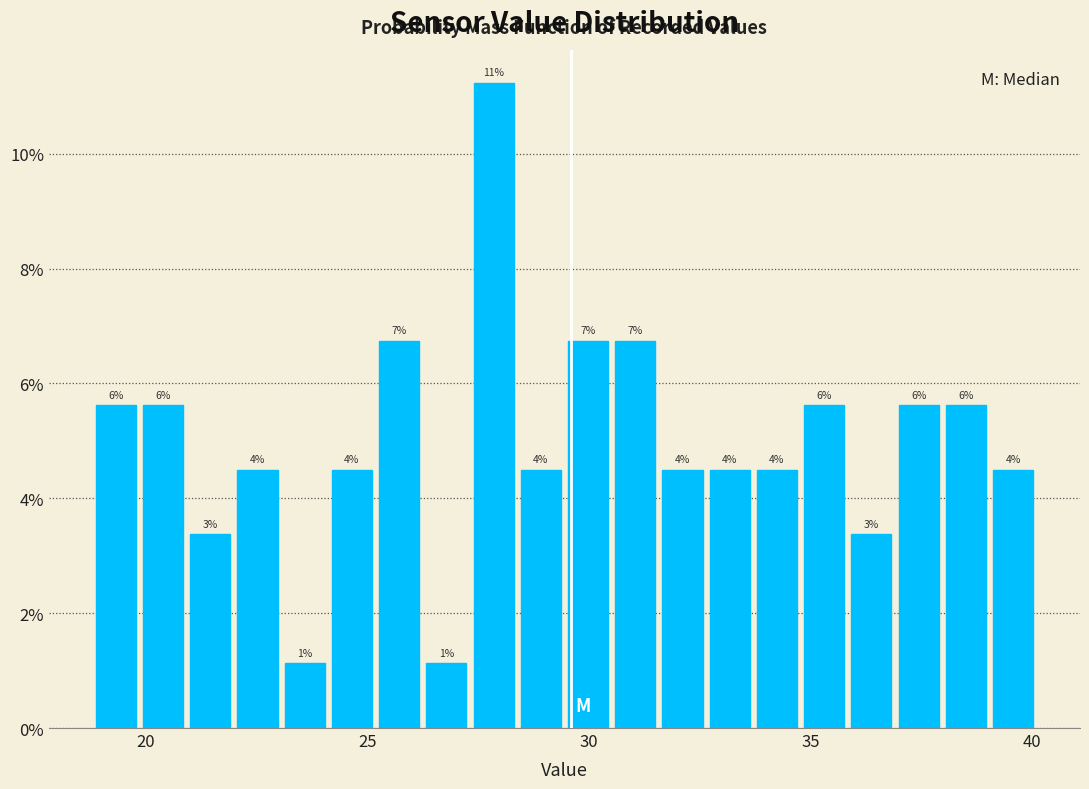

Read against the x-axis, roughly where is the centre of the tallest bar?

28.0